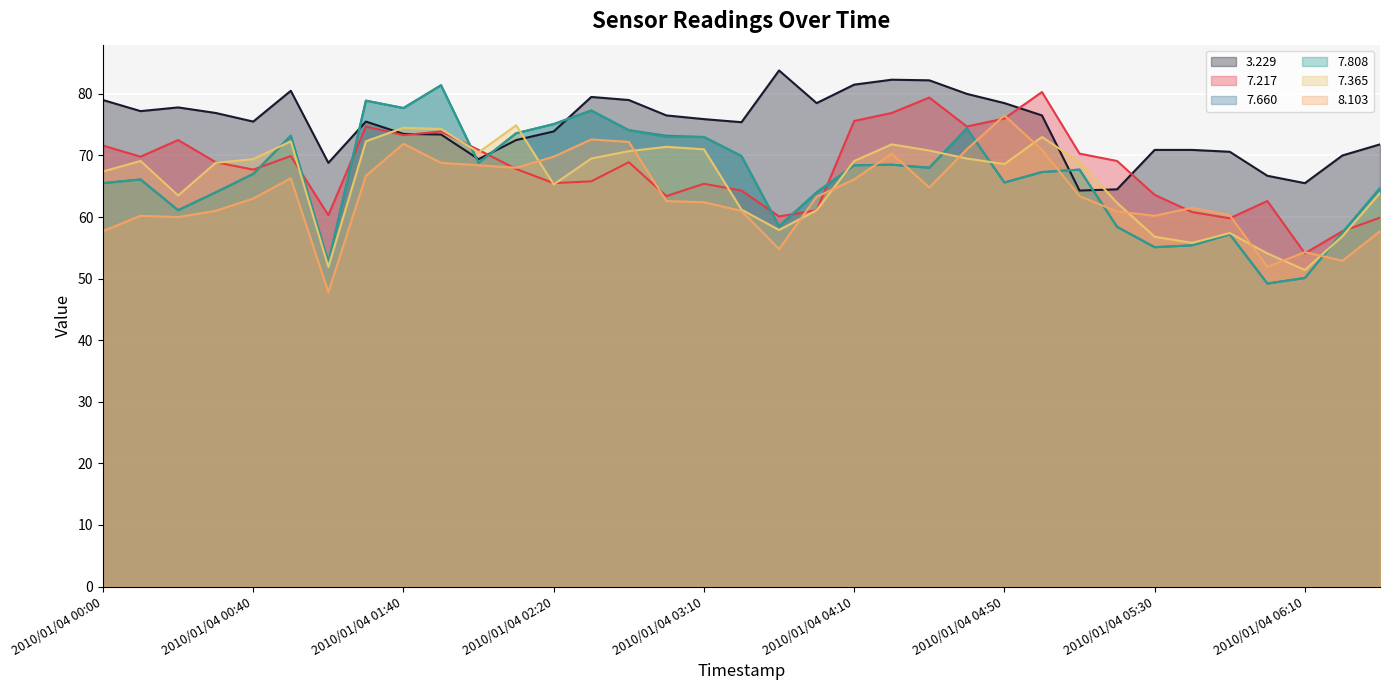

At which category is the sum across all series the highest?

2010/01/04 01:50